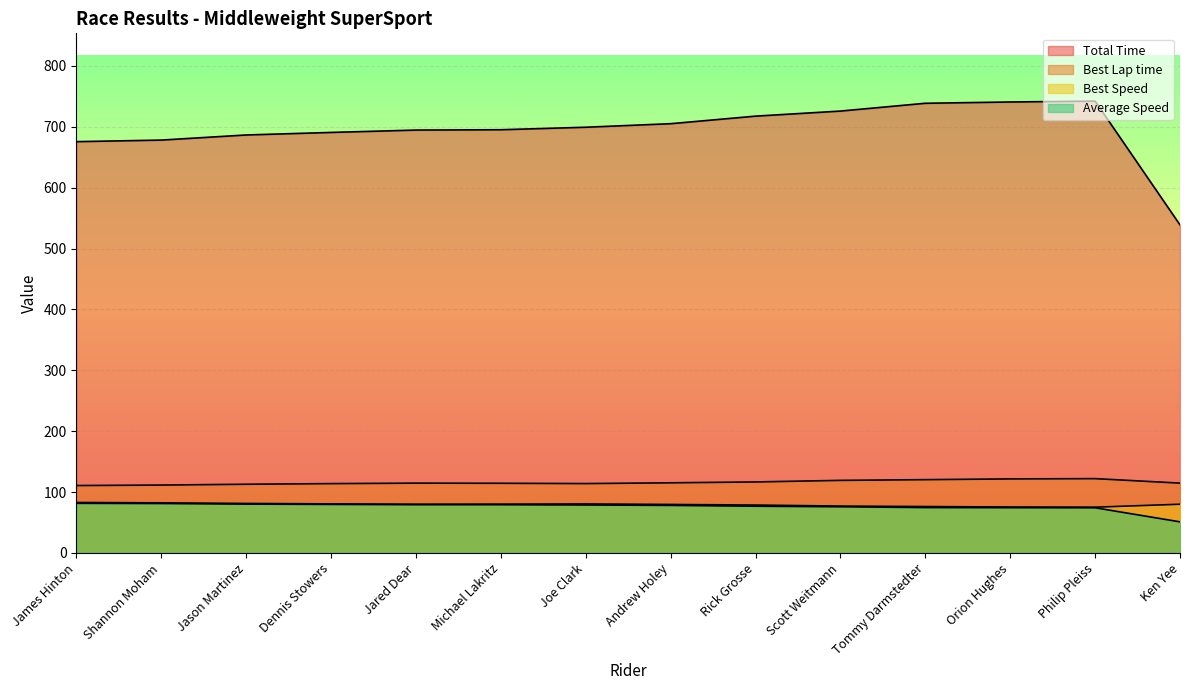

How many data points does each series have?

14